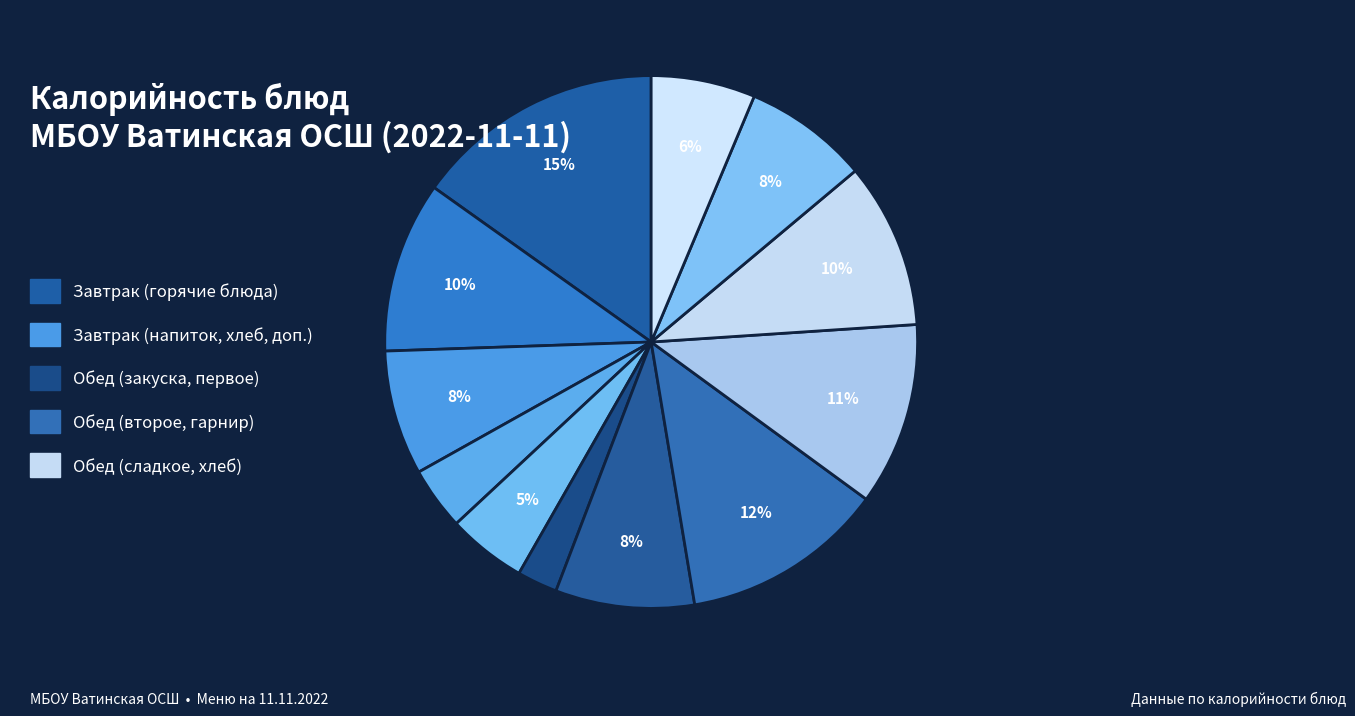

To the nearest percent, what is the average slice percentage?

8%